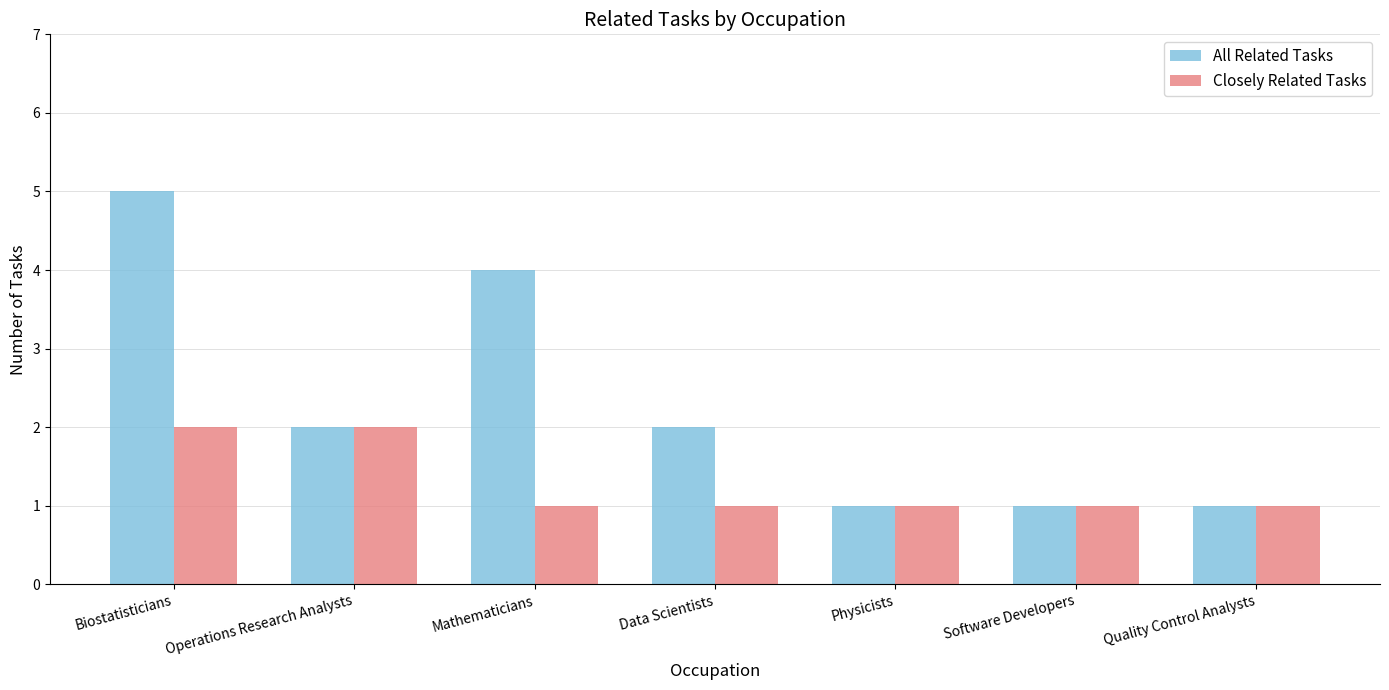

What is the maximum value for All Related Tasks?

5